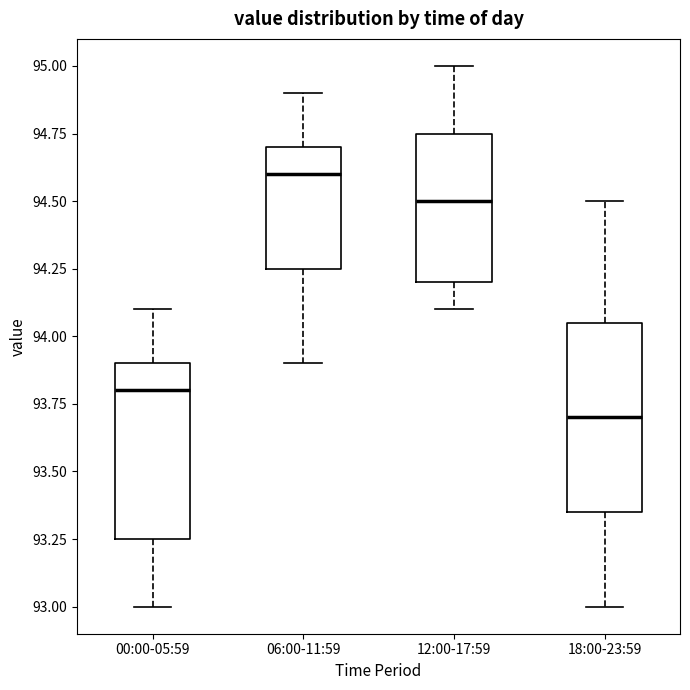

Reading left to right, transcribe this box plot: for each box, give where its median line is, the range the box spans, and where its two whiskers end, as read against the y-axis. The values are not printed on the chart, so give them approximately, as read against the axis.

00:00-05:59: median 93.80, box 93.25 to 93.90, whiskers 93.00 to 94.10
06:00-11:59: median 94.60, box 94.25 to 94.70, whiskers 93.90 to 94.90
12:00-17:59: median 94.50, box 94.20 to 94.75, whiskers 94.10 to 95.00
18:00-23:59: median 93.70, box 93.35 to 94.05, whiskers 93.00 to 94.50